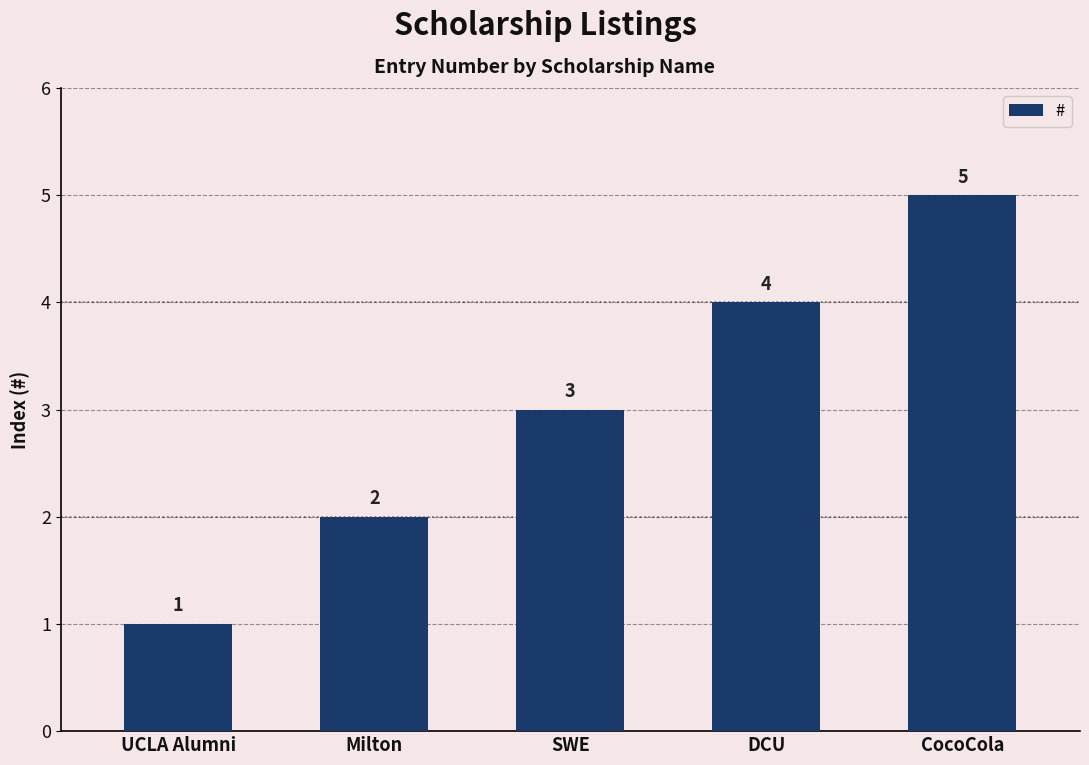

What is the sum of the values at CocoCola and UCLA Alumni?

6